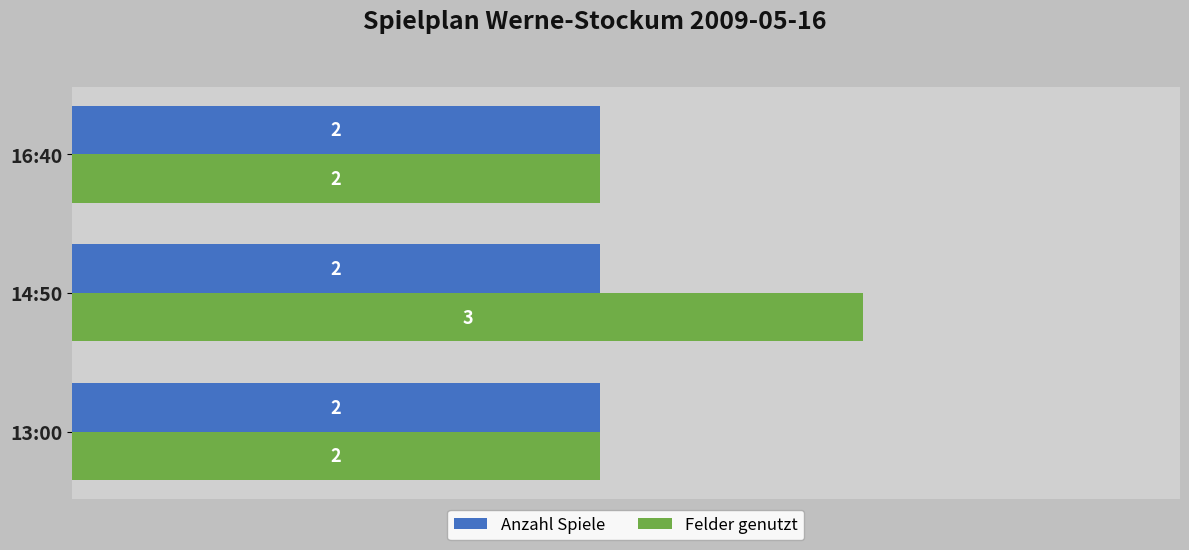

Which series has the widest spread of values?

Felder genutzt